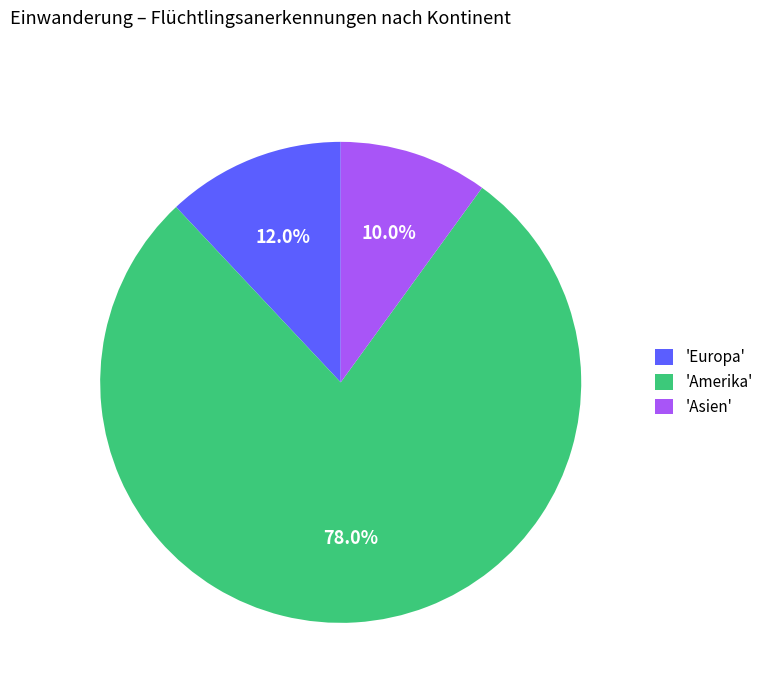

Does 'Europa' account for over 50% of the chart?

No